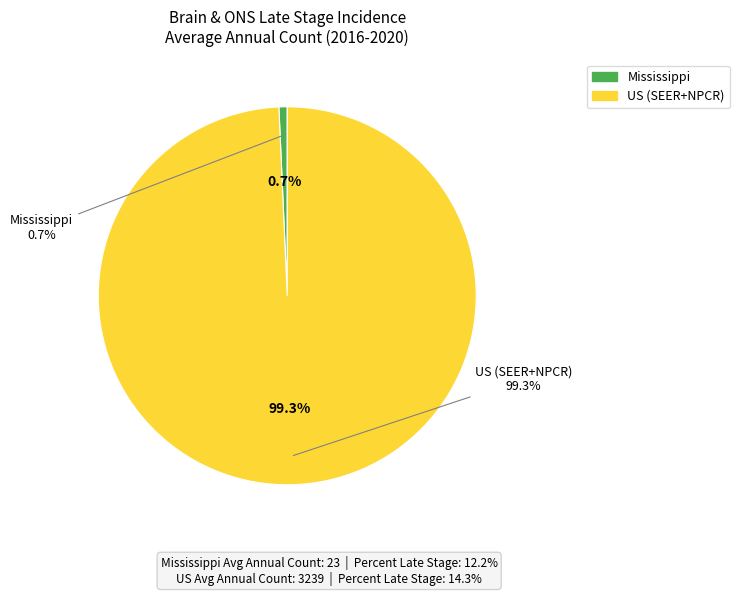

Rank the categories by value from lowest to highest.

Mississippi, US (SEER+NPCR)